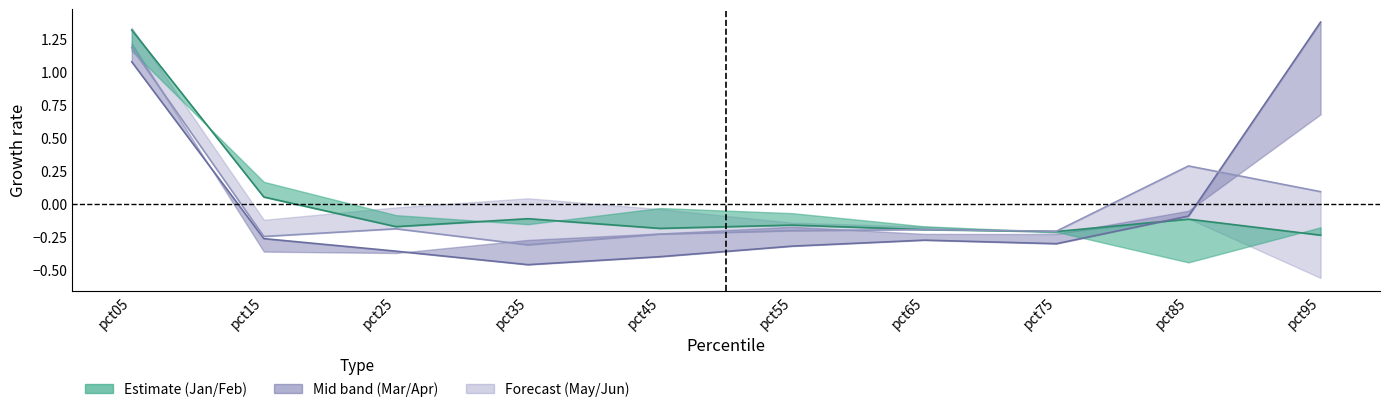

Which series changed the most between pct15 and pct95?

Mar